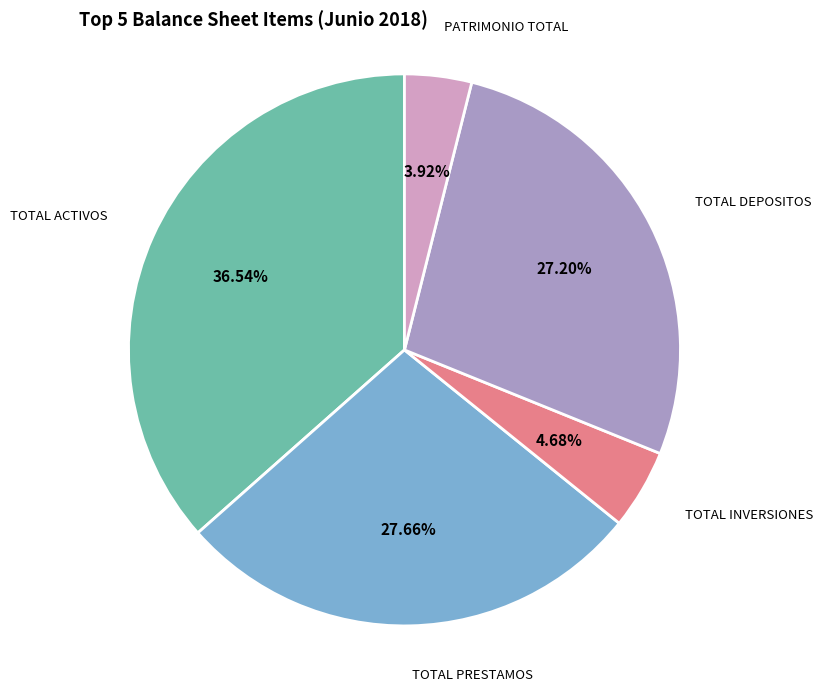

Is there a majority slice in this chart?

No